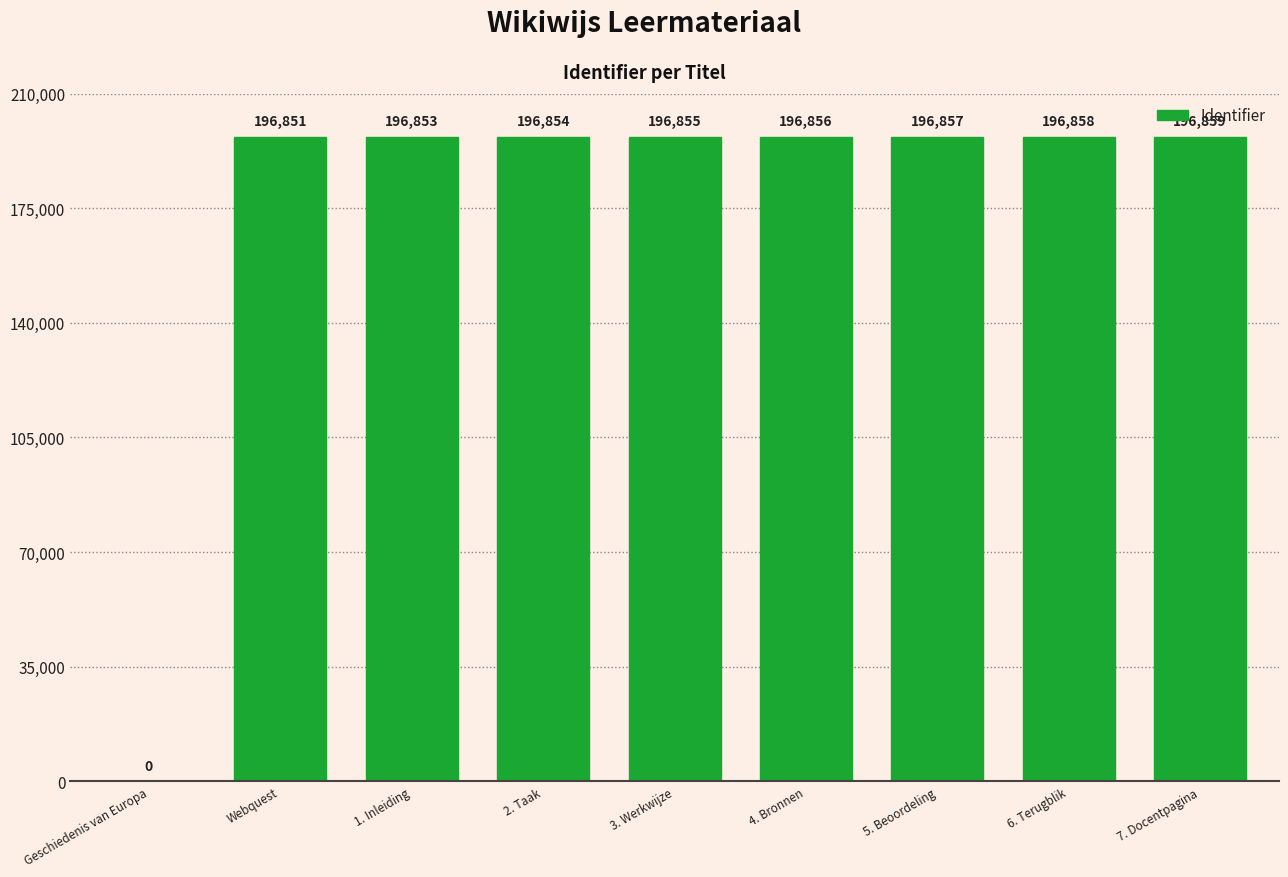

At which category does the chart reach its peak across all series?

7. Docentpagina